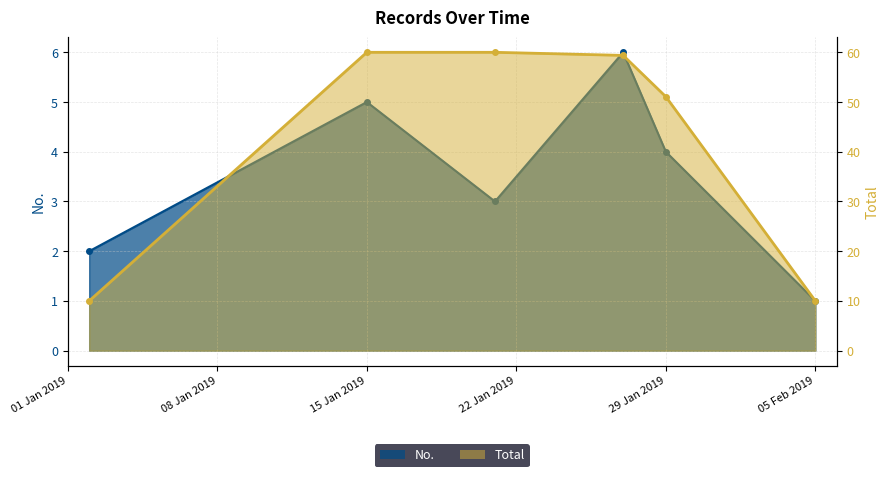

What is the value of the No. point at the 1st from the left?

2.0